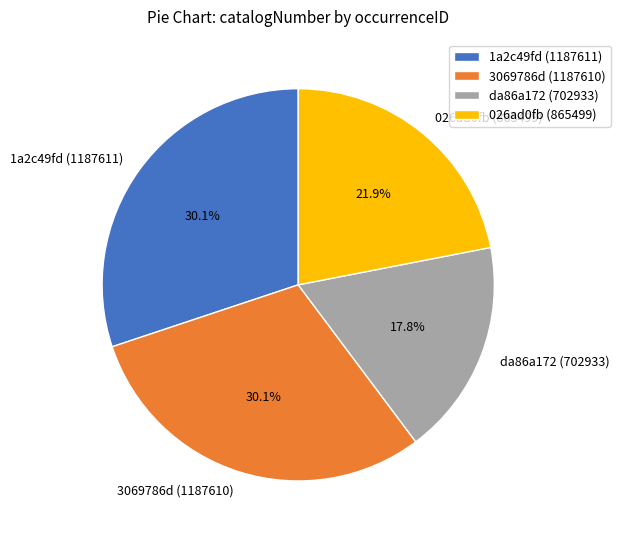

To the nearest percent, what portion does 026ad0fb (865499) represent?

22%